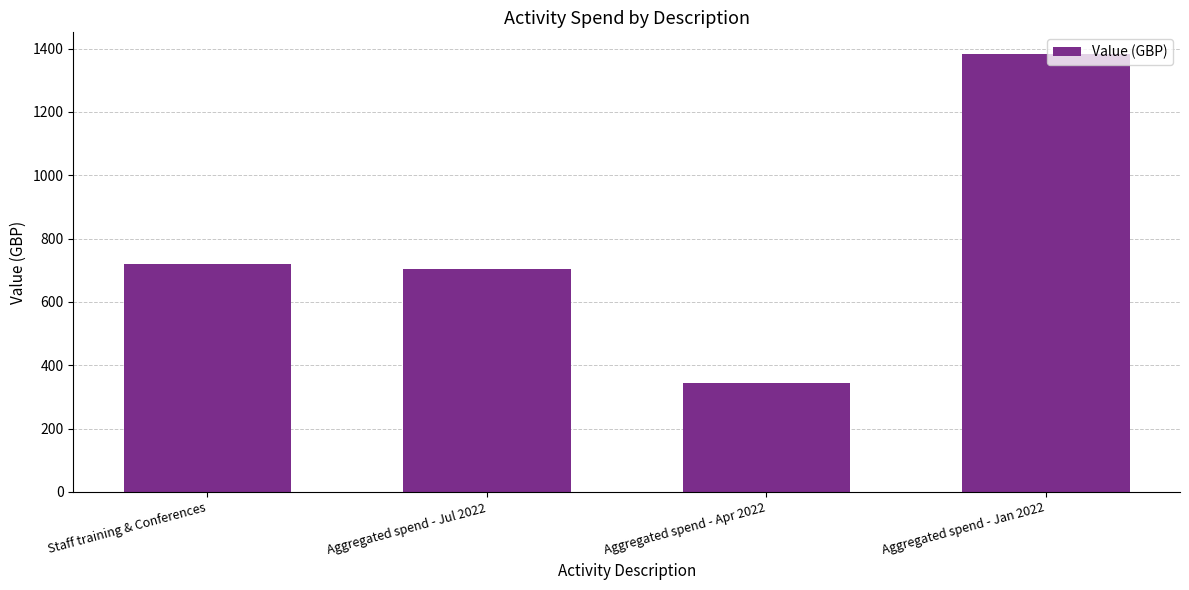

The chart shows a value of 1068 at Staff training & Conferences. True or false?

False